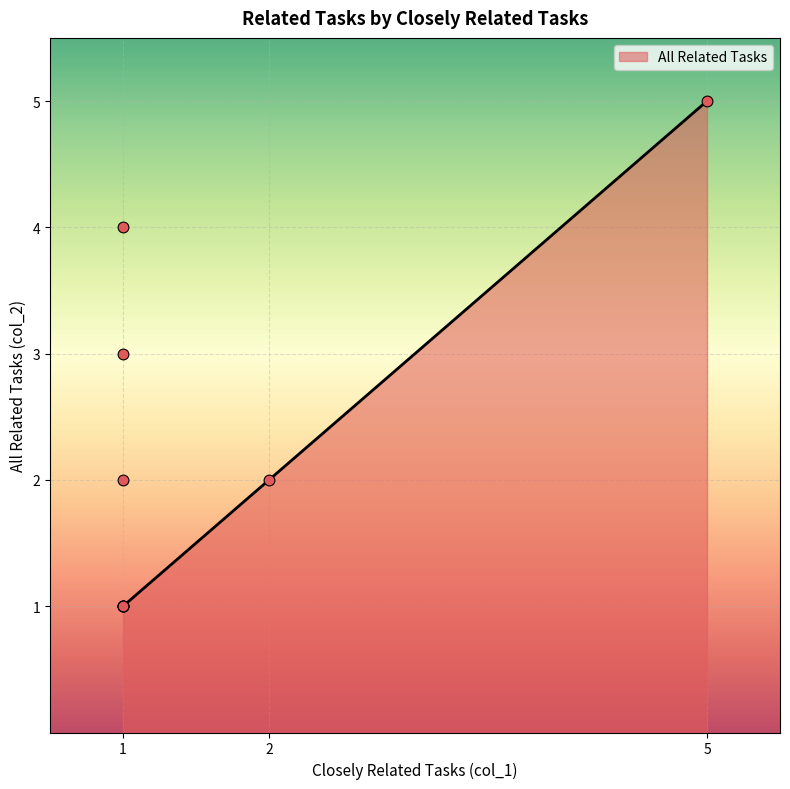

What is the change in value from 2 to 1?

+2